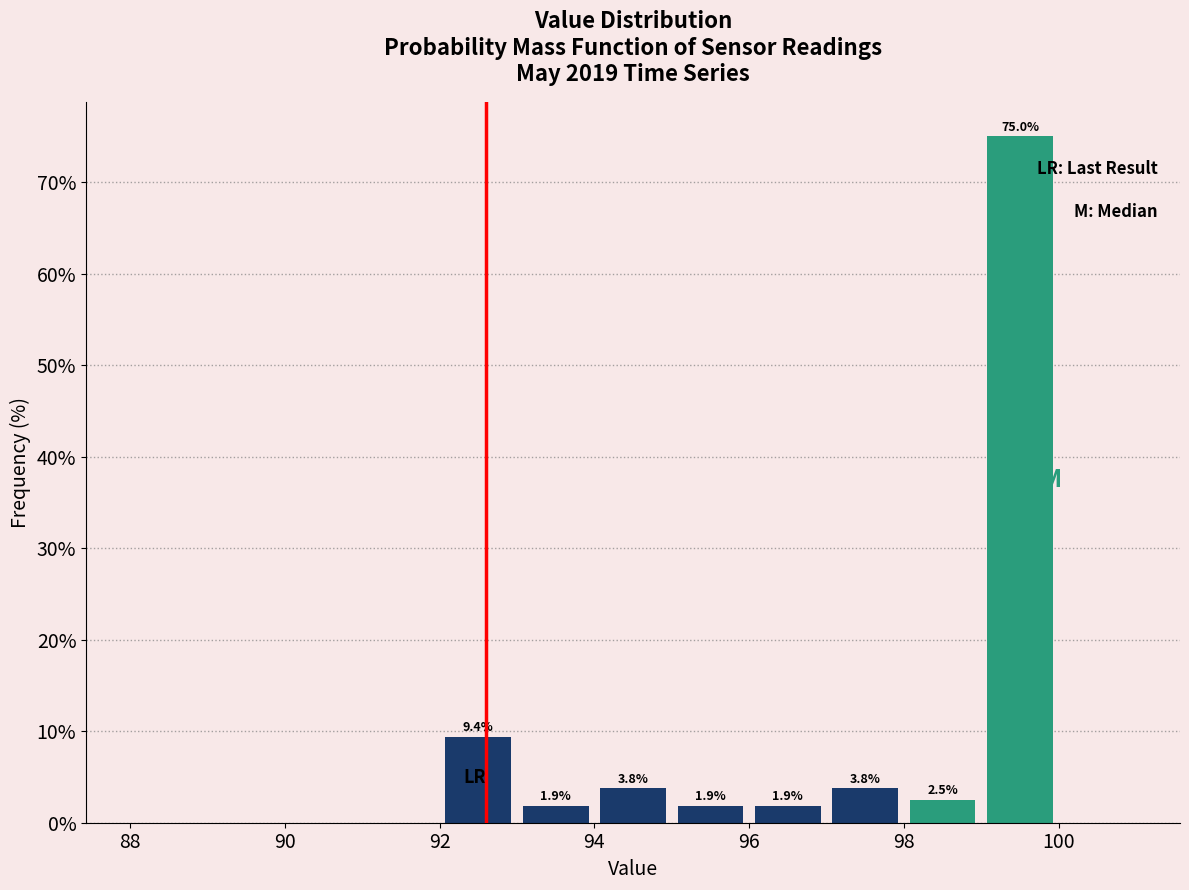

Over which range of the x-axis is the bar tallest?

99 to 100